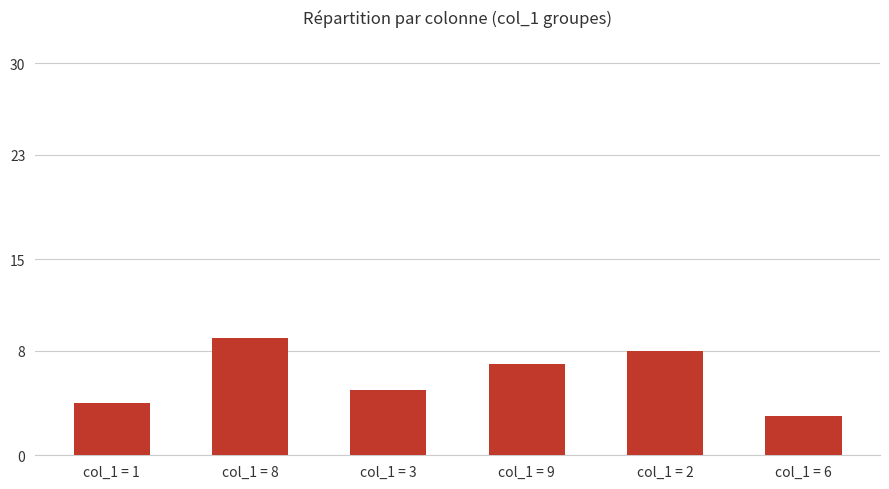

The chart shows a value of 1 at col_1 = 3. True or false?

False